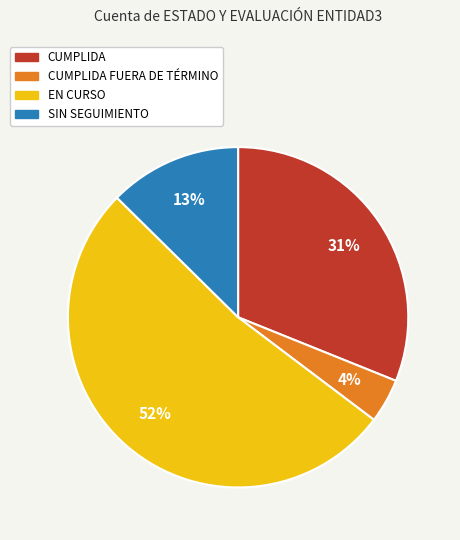

How many segments does this pie chart have?

4